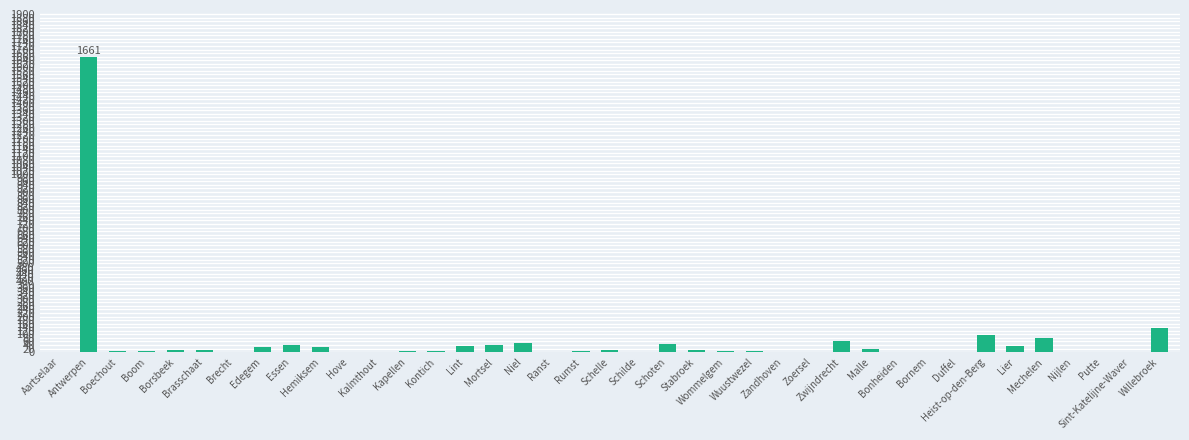

What is the greatest value displayed?

1661